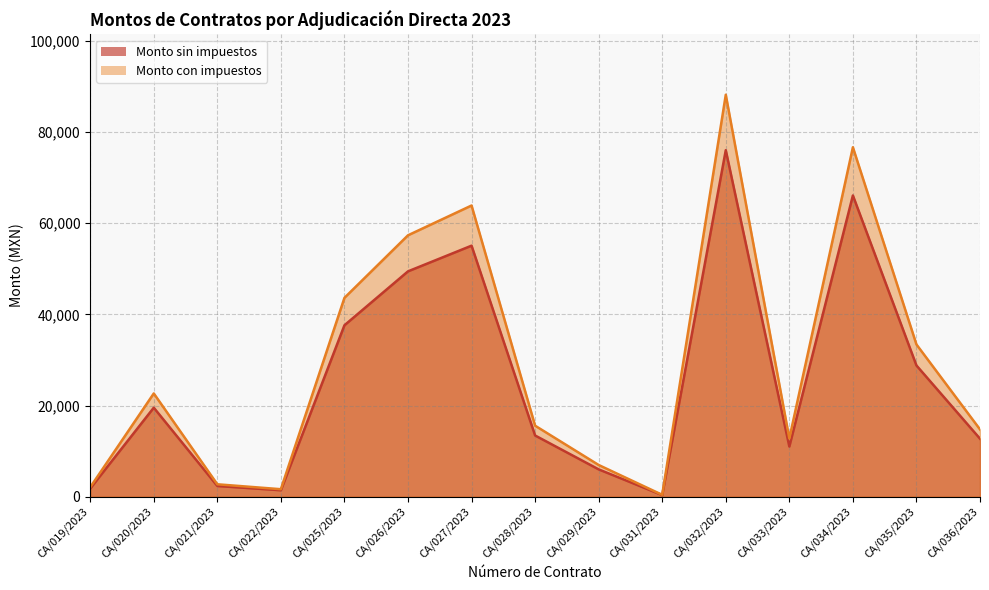

What are all the series names shown in the legend?

Monto sin impuestos, Monto con impuestos